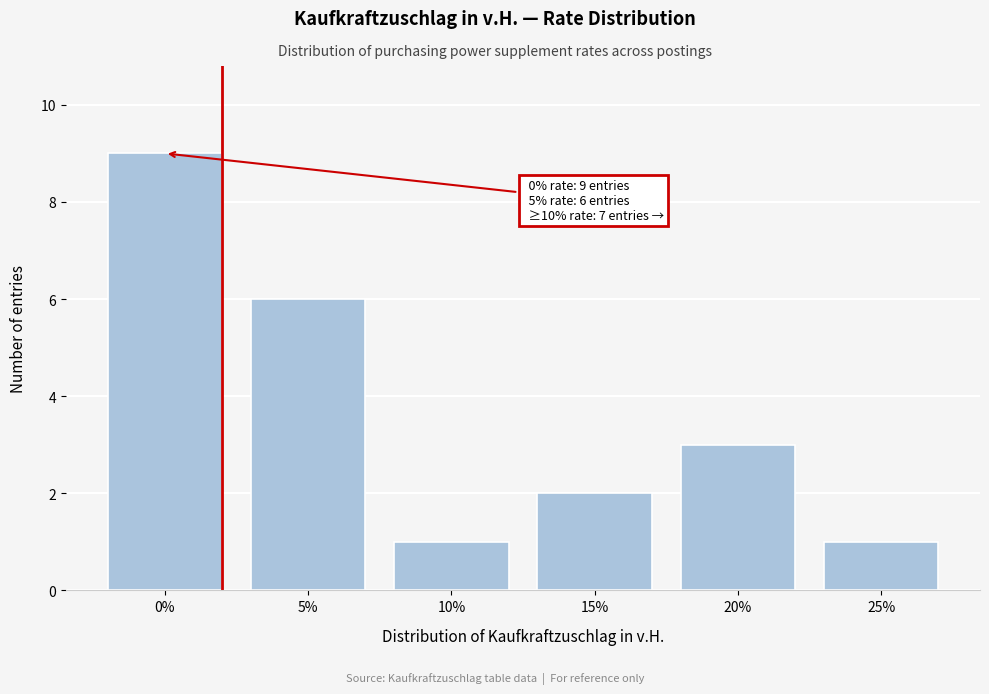

Reading left to right, extract all data points from this chart.

0%=9	5%=6	10%=1	15%=2	20%=3	25%=1